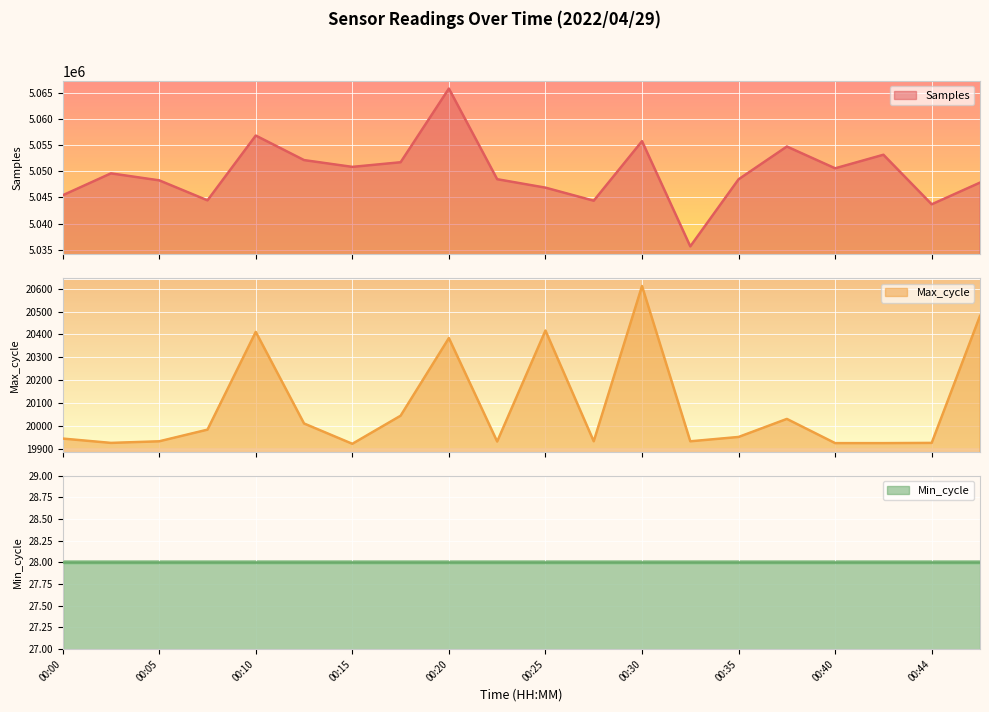

True or false: Samples has a value of 5050542 at 00:40.

True